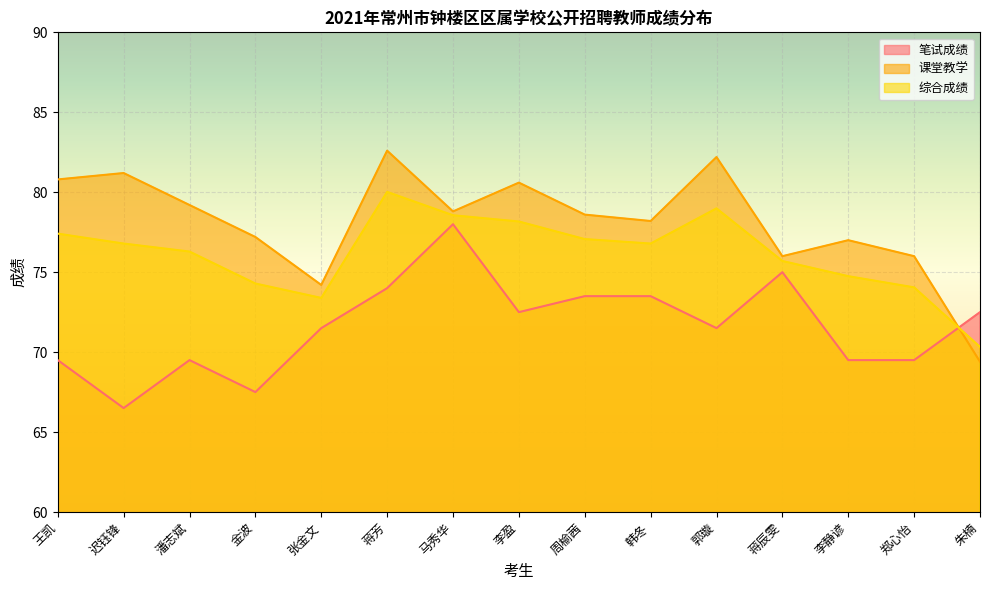

What are all the series names shown in the legend?

笔试成绩, 课堂教学, 综合成绩